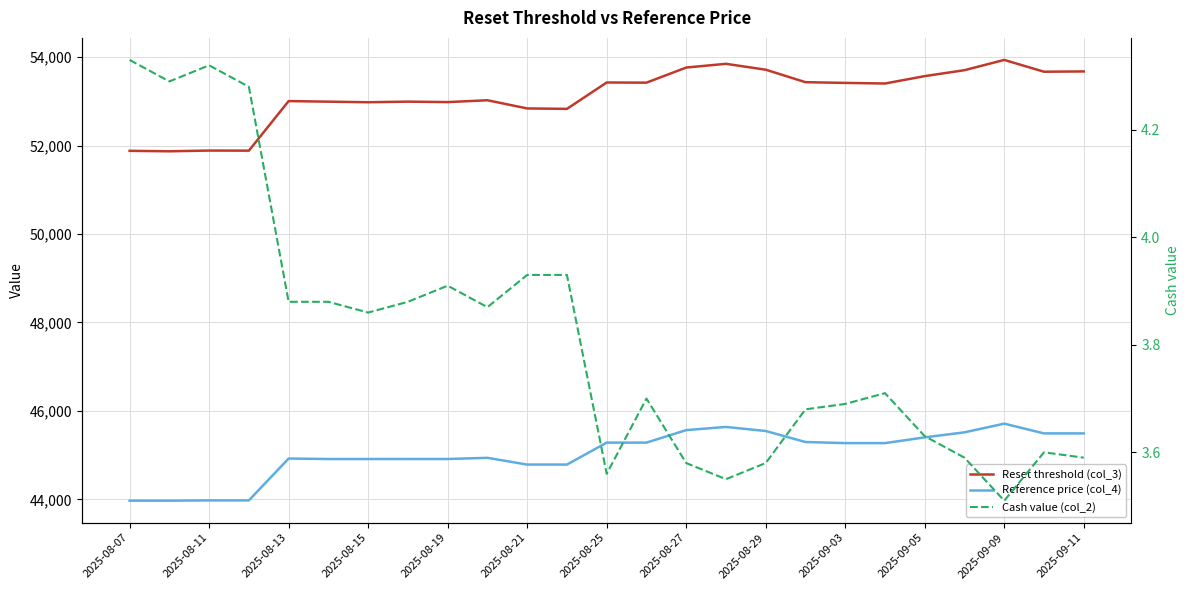

What is the sum of all Reset threshold (col_3) values?

1328224.1